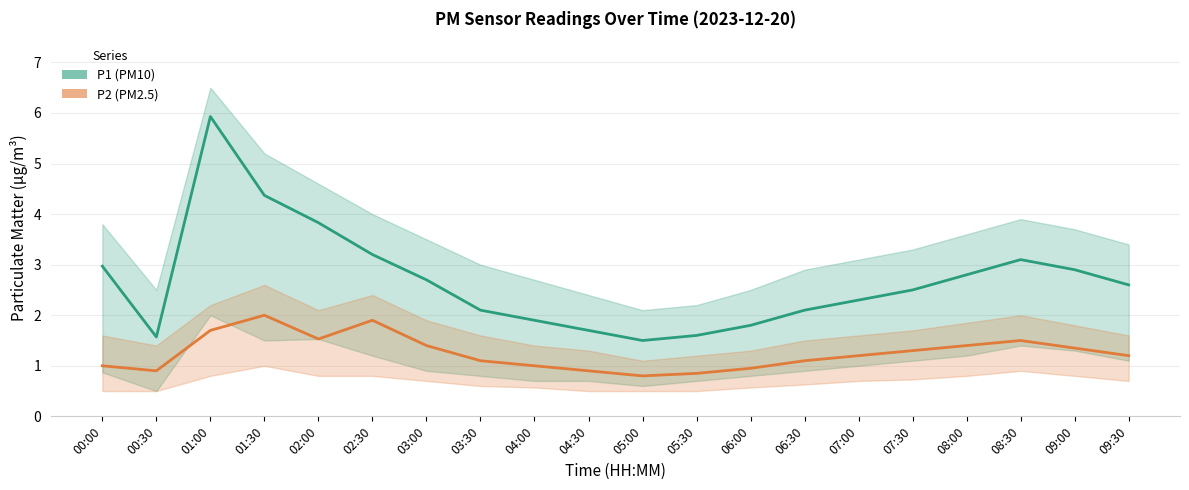

Between 08:00 and 03:30, which is larger?

08:00